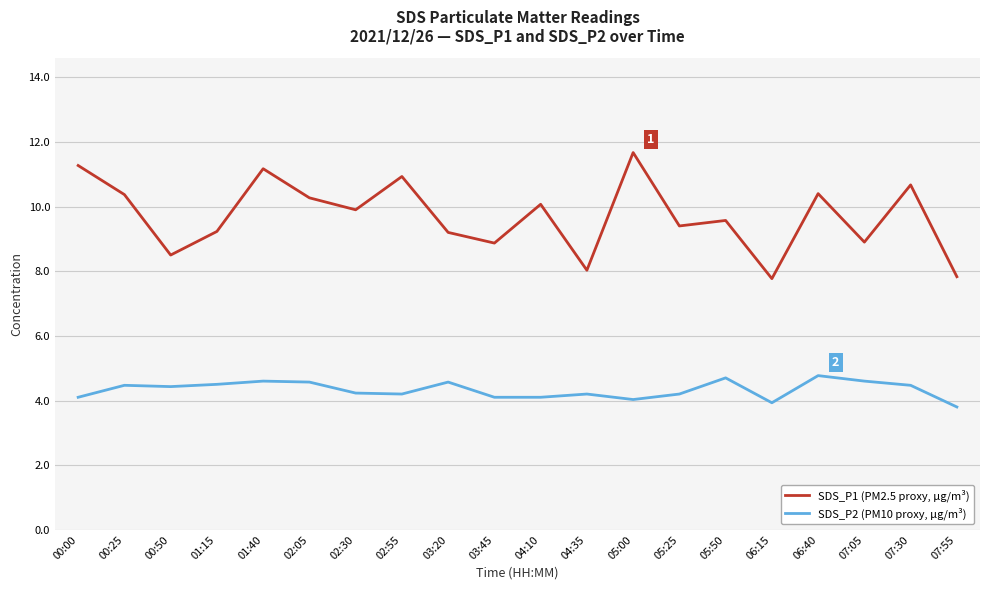

At which label does SDS_P2 (PM10 proxy, µg/m³) reach its minimum?

07:55